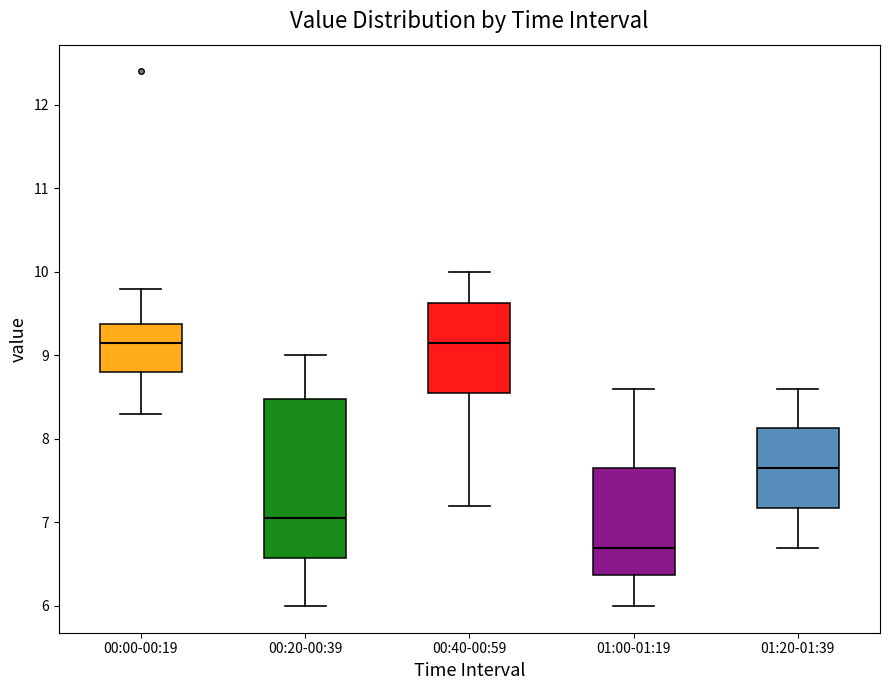

Which box is the tallest, from its lower edge to its upper edge?

00:20-00:39